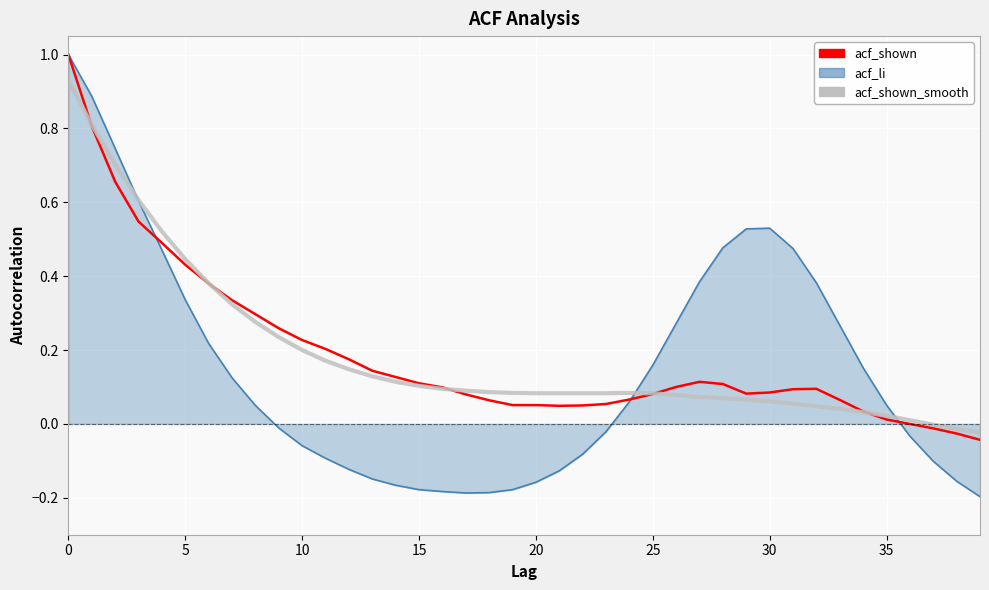

What is the greatest value displayed?

1.0